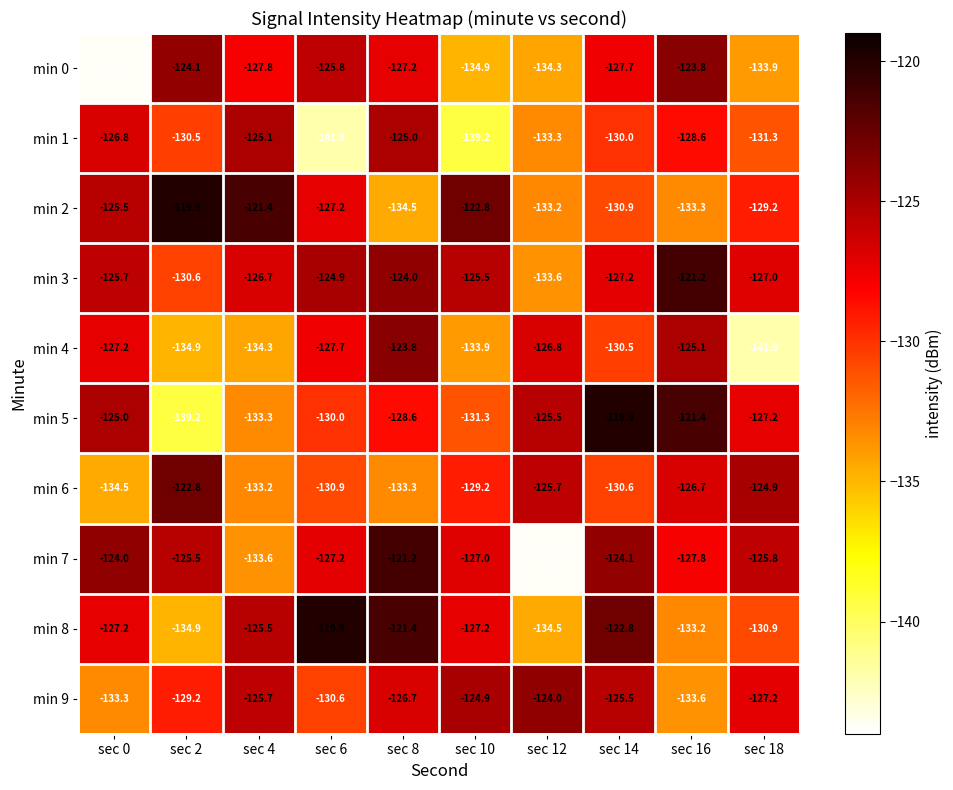

The value of min 4 at sec 10 is -191.7. True or false?

False